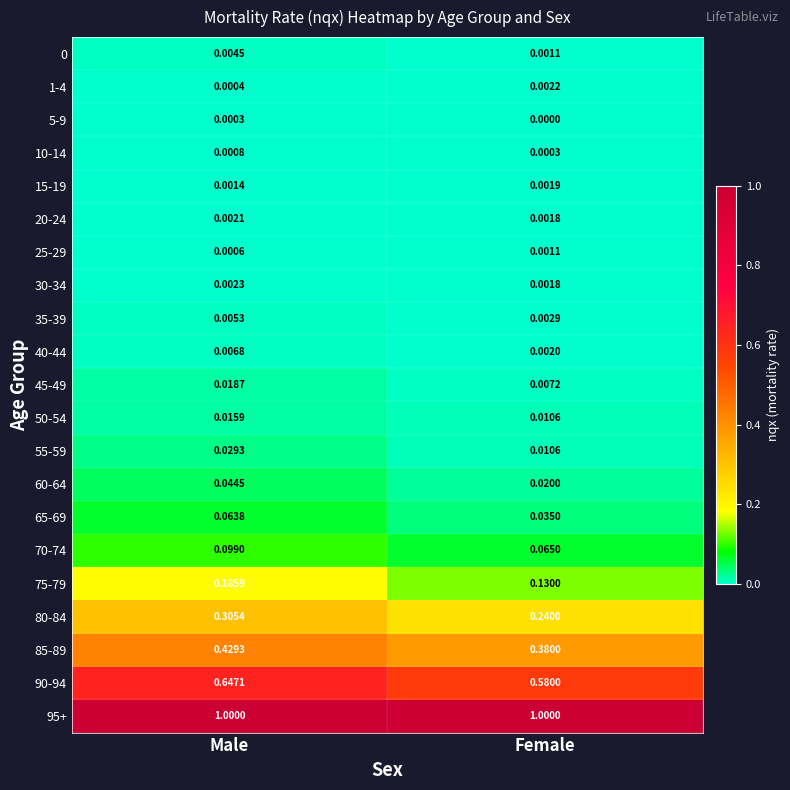

At which label does 60-64 reach its minimum?

Female